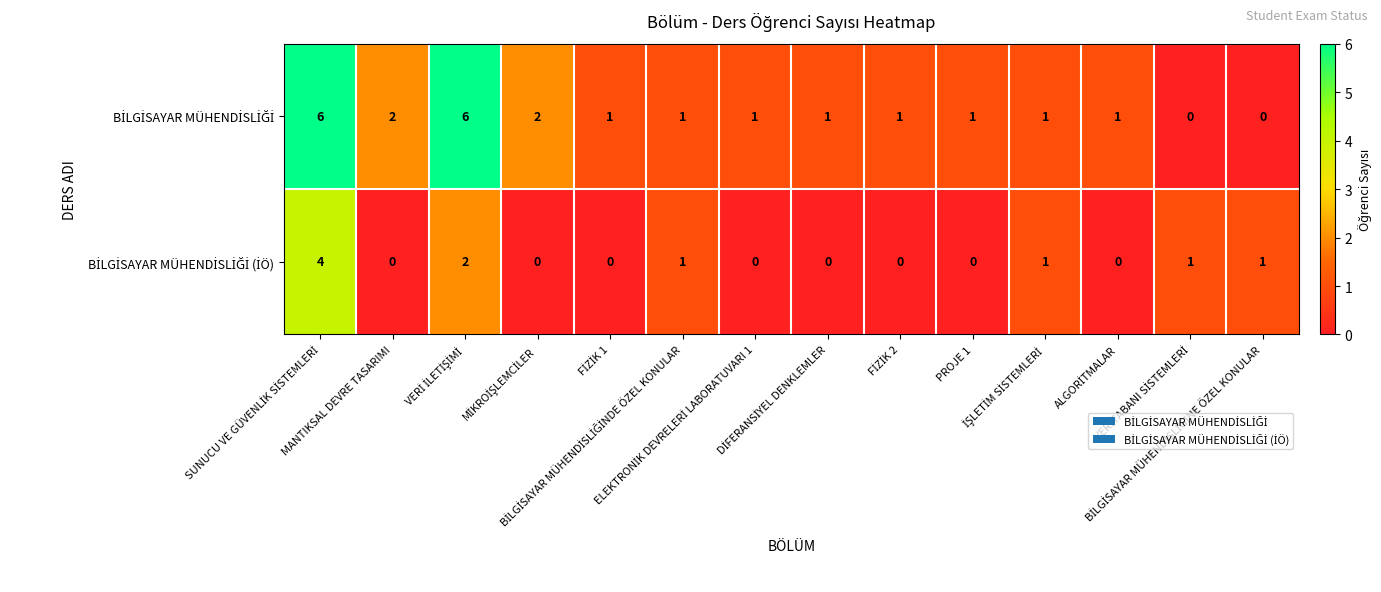

What is the greatest value displayed?

6